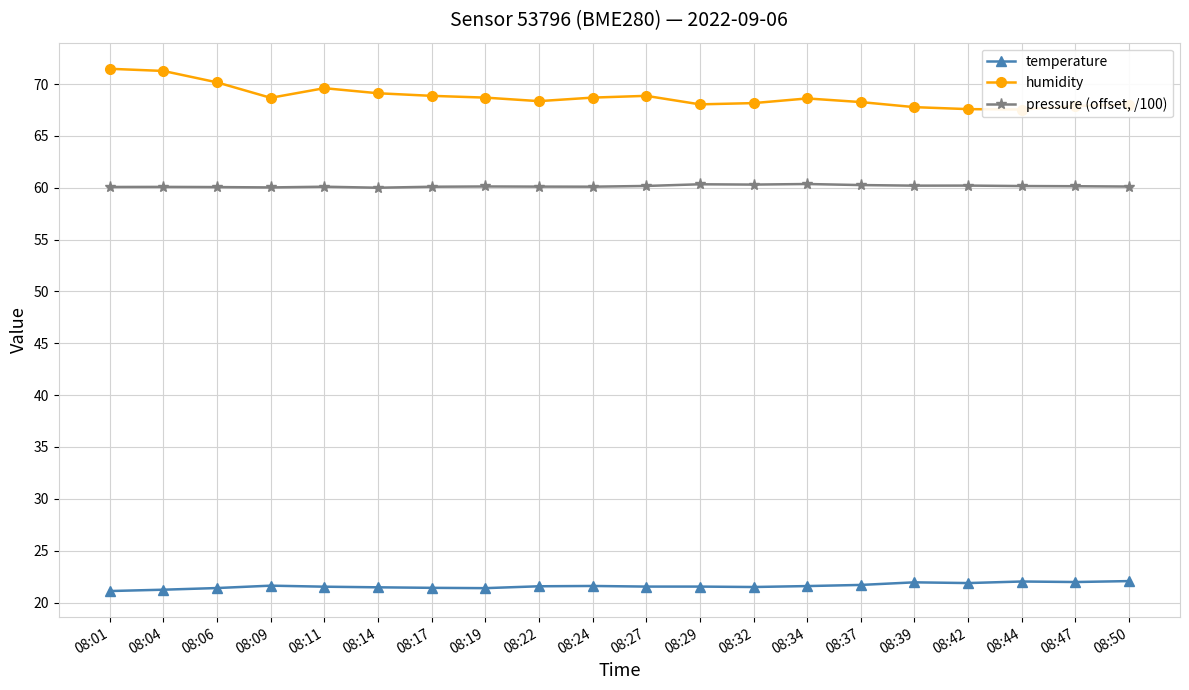

At which label does temperature reach its minimum?

08:01